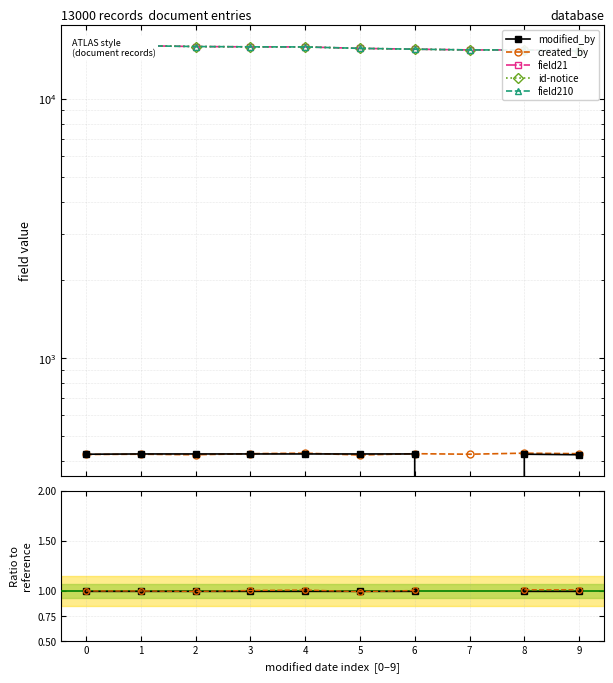

True or false: field21 and field210 cross at least once.

False